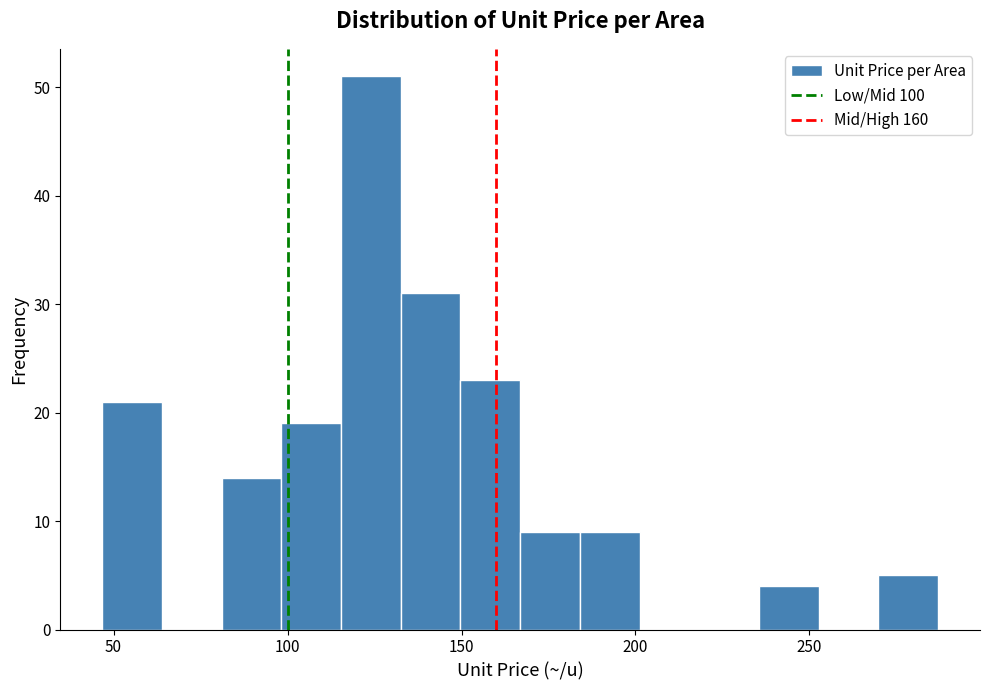

Read against the x-axis, roughly where is the centre of the tallest bar?

125